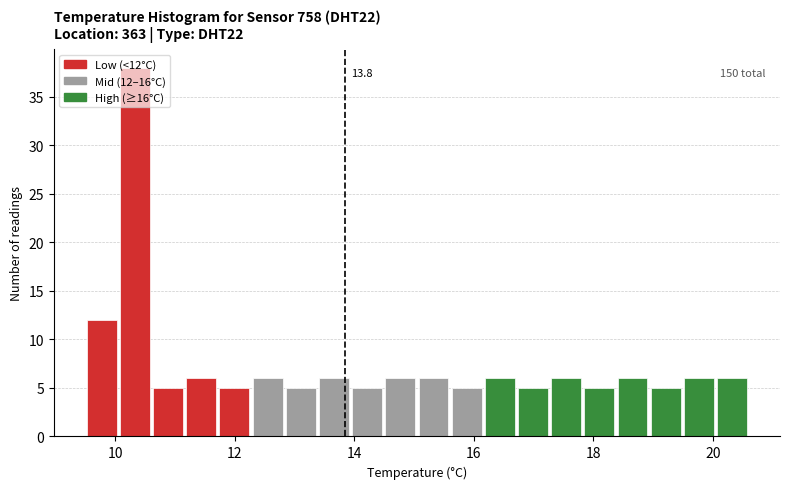

Read against the x-axis, roughly where is the centre of the tallest bar?

10.4